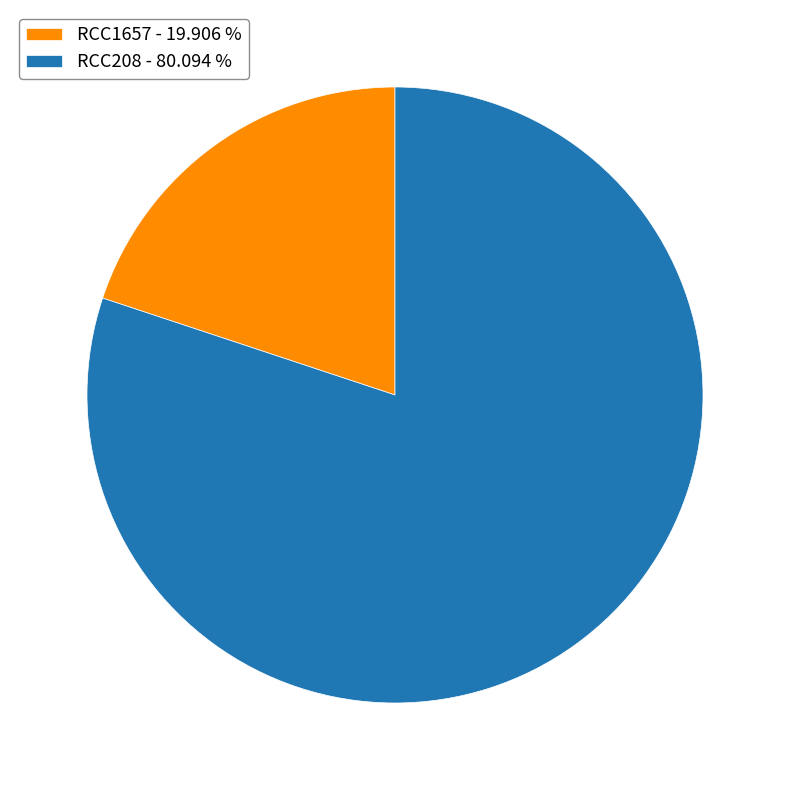

Which category has the biggest portion of the pie?

RCC208